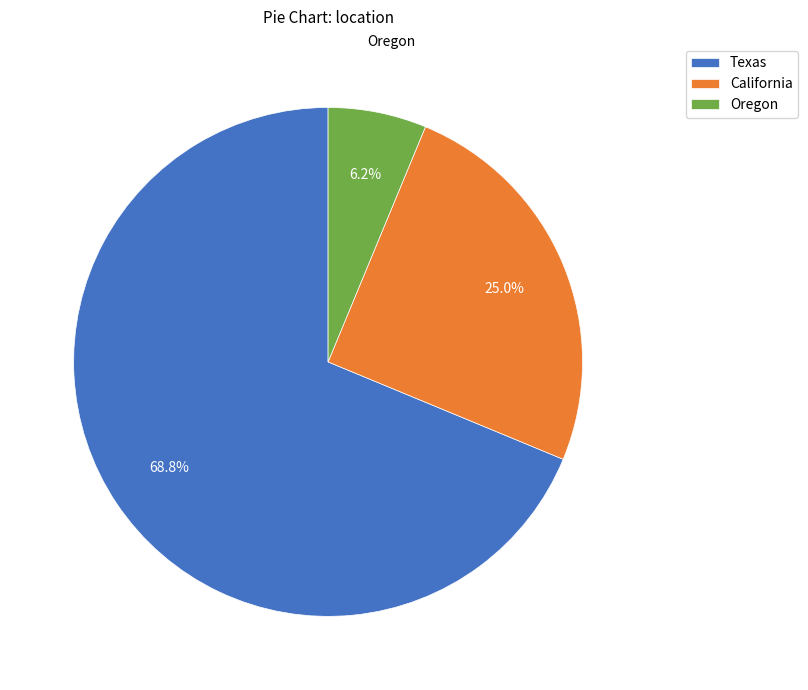

Does any single category account for the majority?

Yes